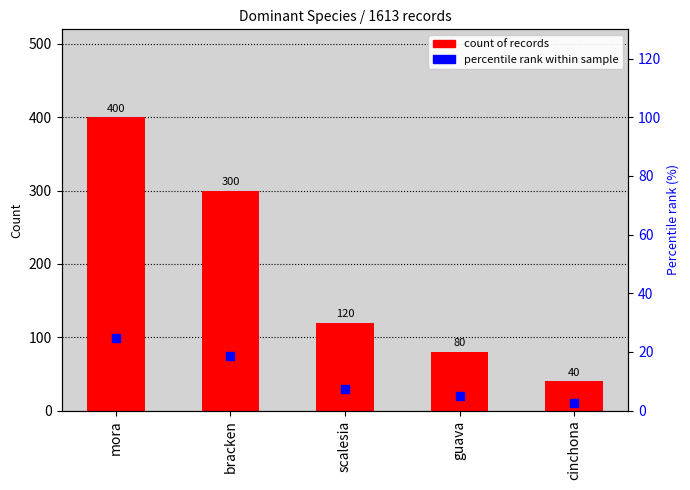

At which category is the sum across all series the highest?

mora